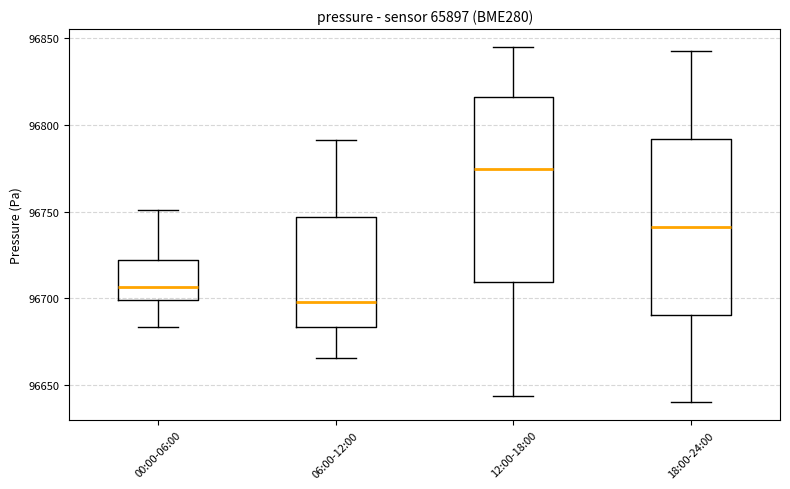

Reading left to right, read every box against the y-axis: the position of its median line, the range the box covers, and the ends of its whiskers. The values are not printed on the chart, so give them approximately, as read against the axis.

00:00-06:00: median 96705, box 96700 to 96720, whiskers 96685 to 96750
06:00-12:00: median 96700, box 96685 to 96745, whiskers 96665 to 96790
12:00-18:00: median 96775, box 96710 to 96815, whiskers 96645 to 96845
18:00-24:00: median 96740, box 96690 to 96790, whiskers 96640 to 96845